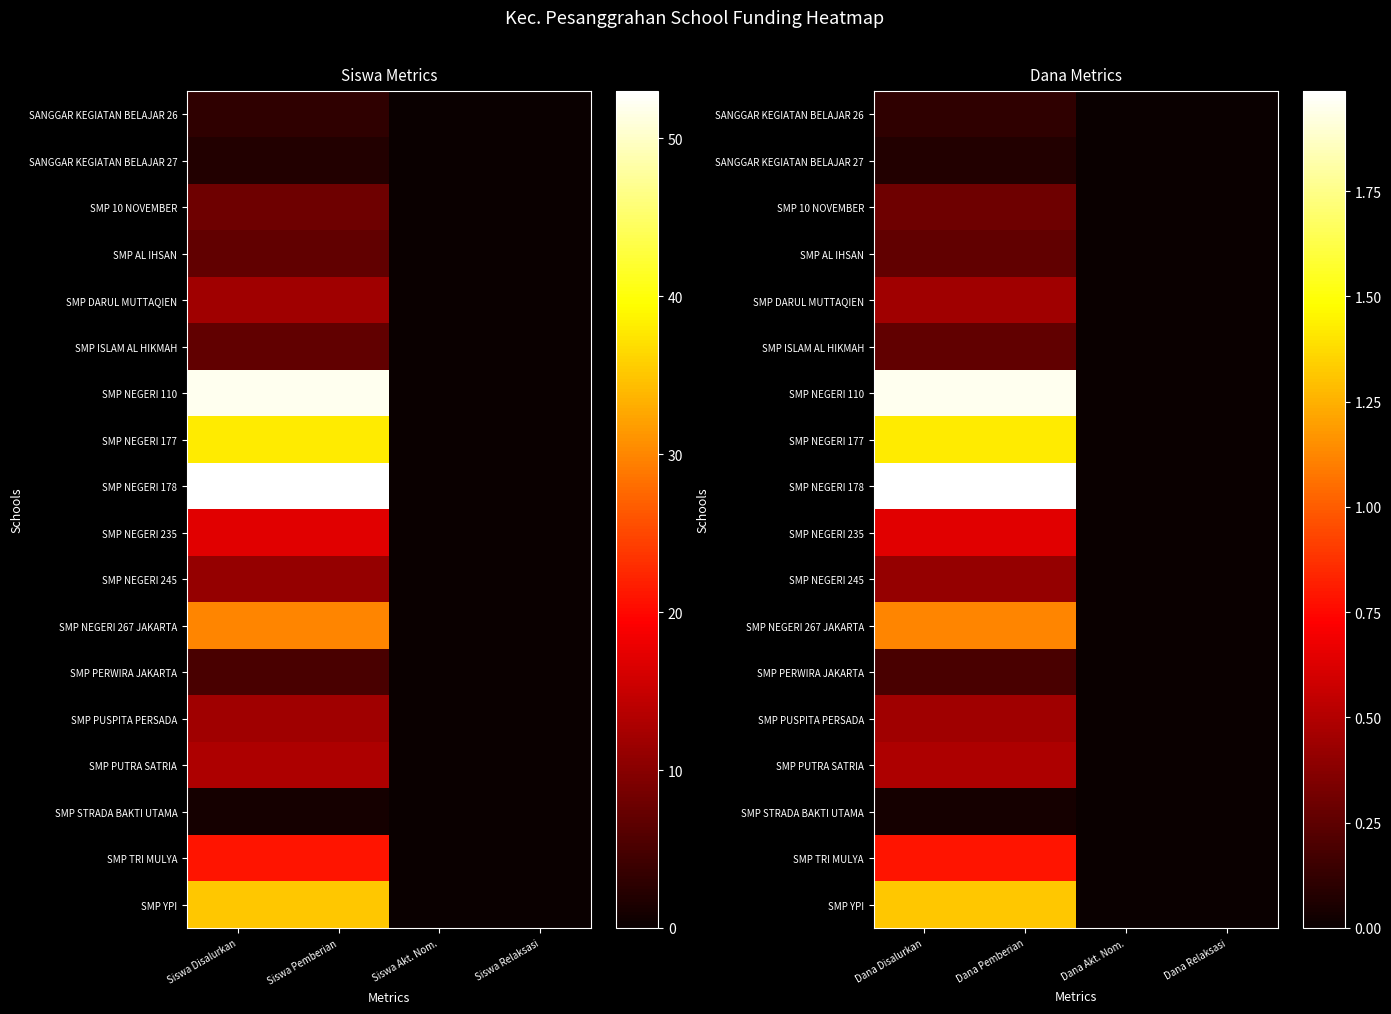

Which series has the largest total across all categories?

SMP NEGERI 178